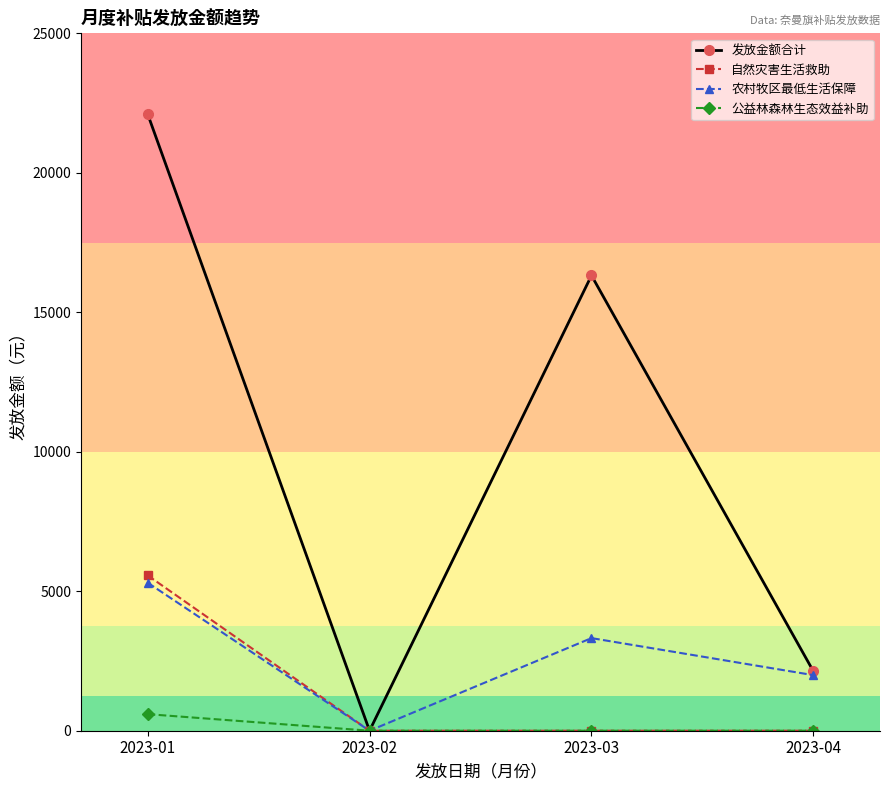

How many lines are shown in the chart?

4